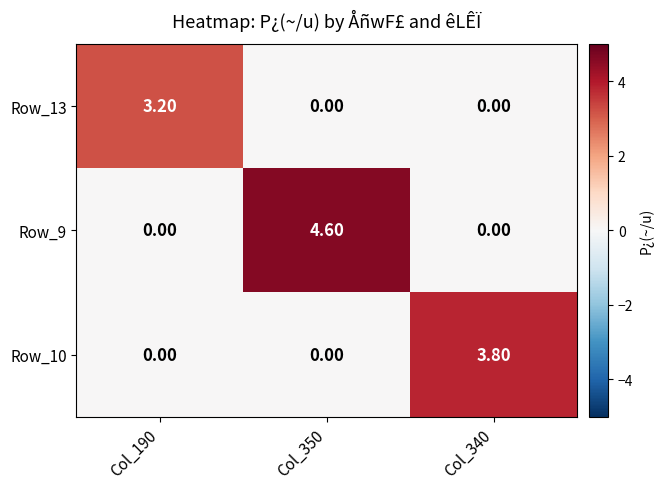

What is the total value across all series at Col_350?

4.6